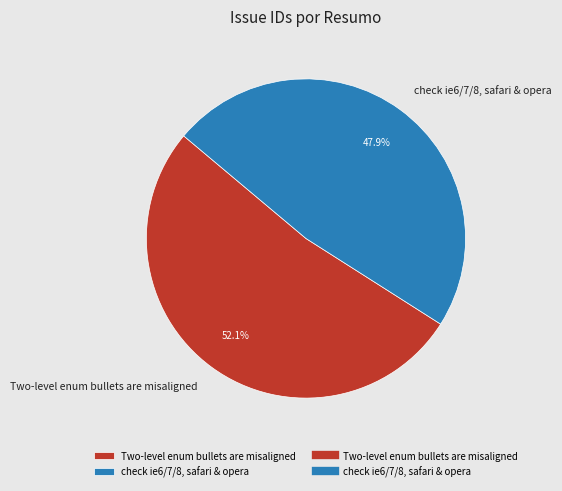

Between Two-level enum bullets are misaligned and check ie6/7/8, safari & opera, which is larger?

Two-level enum bullets are misaligned